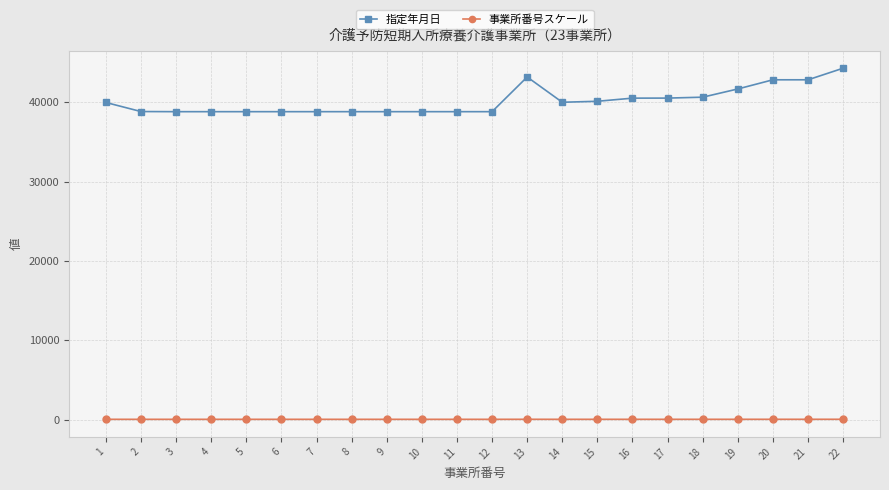

True or false: 事業所番号スケール and 指定年月日 cross at least once.

False